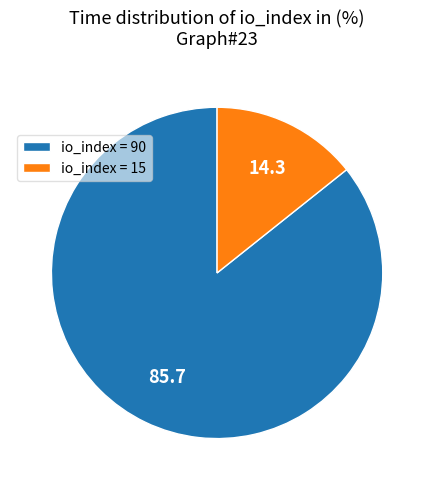

What is the majority slice?

io_index = 90